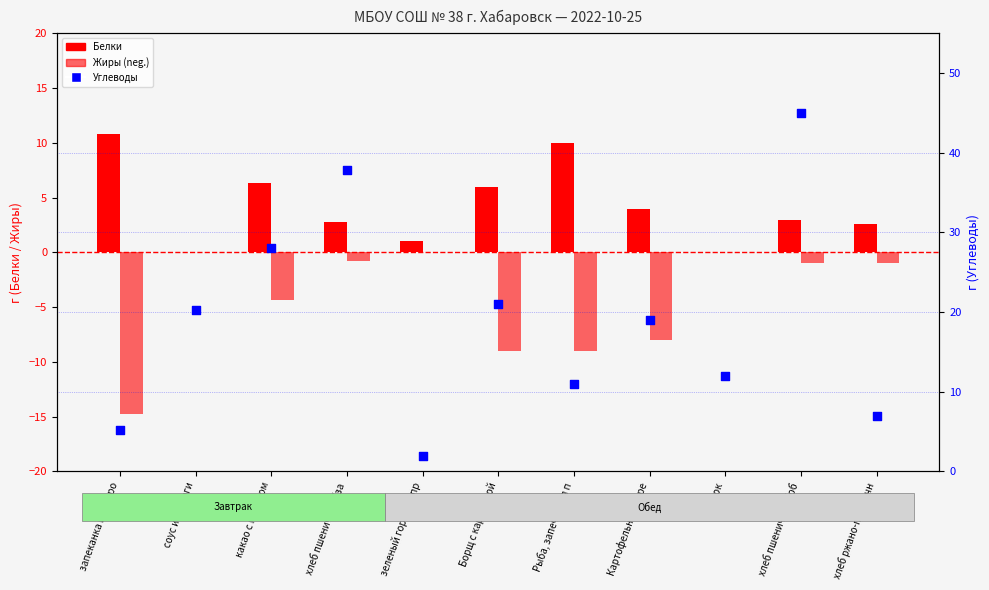

What are all the series names shown in the legend?

Белки, Жиры (neg), Углеводы